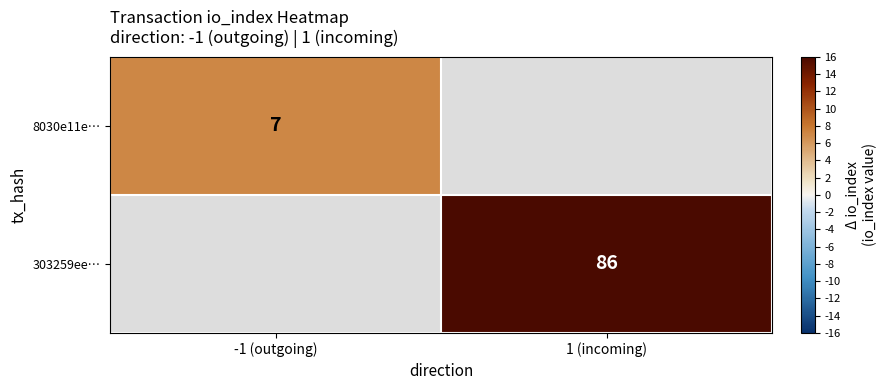

The value of 303259ee… at 1 (incoming) is 148. True or false?

False